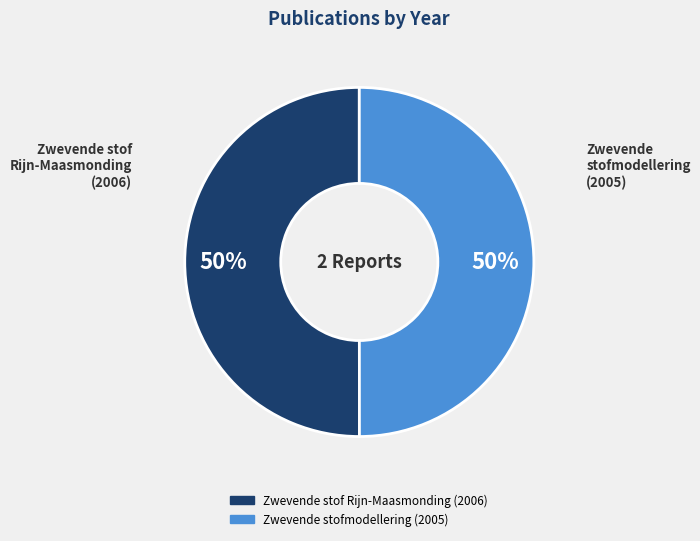

Do Zwevende stof Rijn-Maasmonding (2006) and Zwevende stofmodellering (2005) together represent more than half of the pie?

Yes